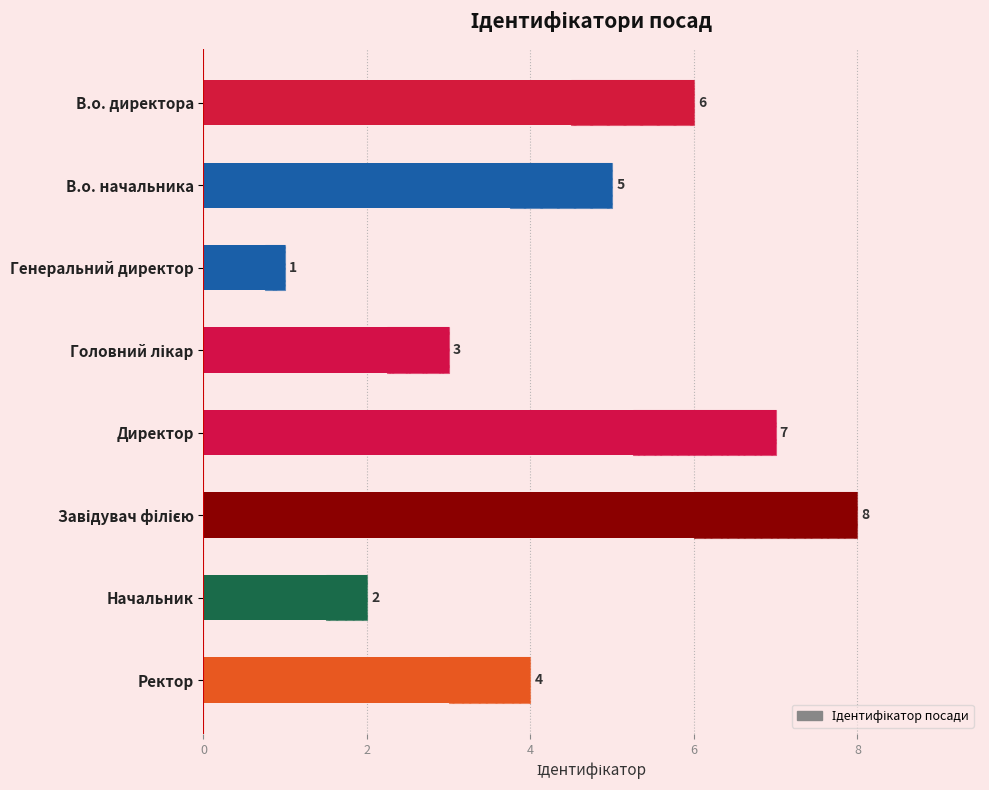

The chart shows a value of 10 at В.о. директора. True or false?

False